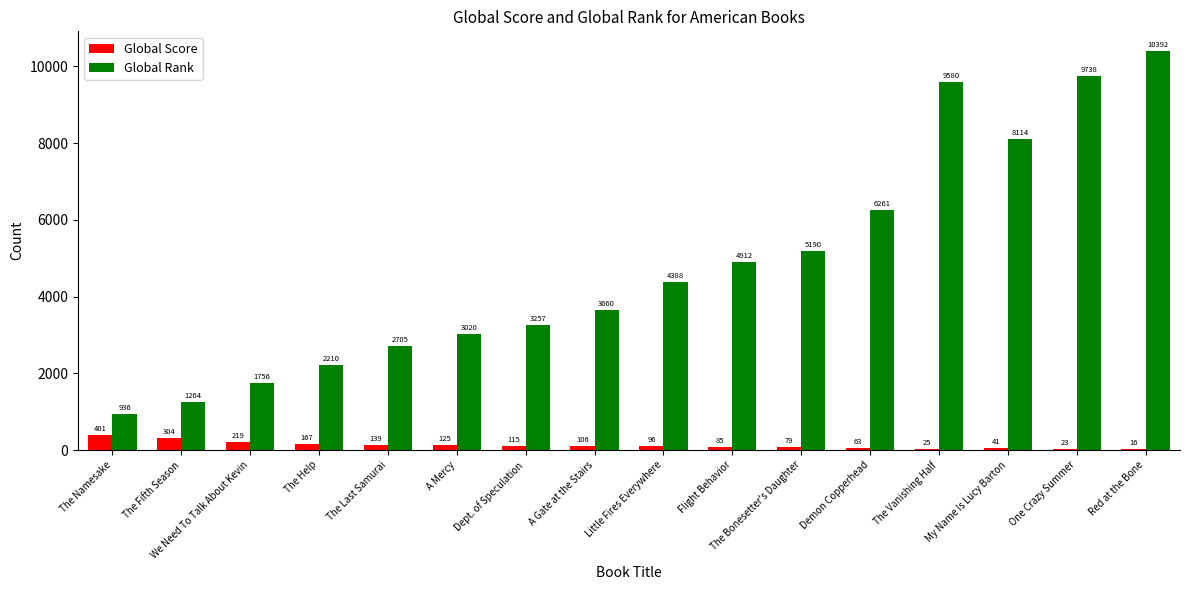

Count the number of categories in the chart.

16